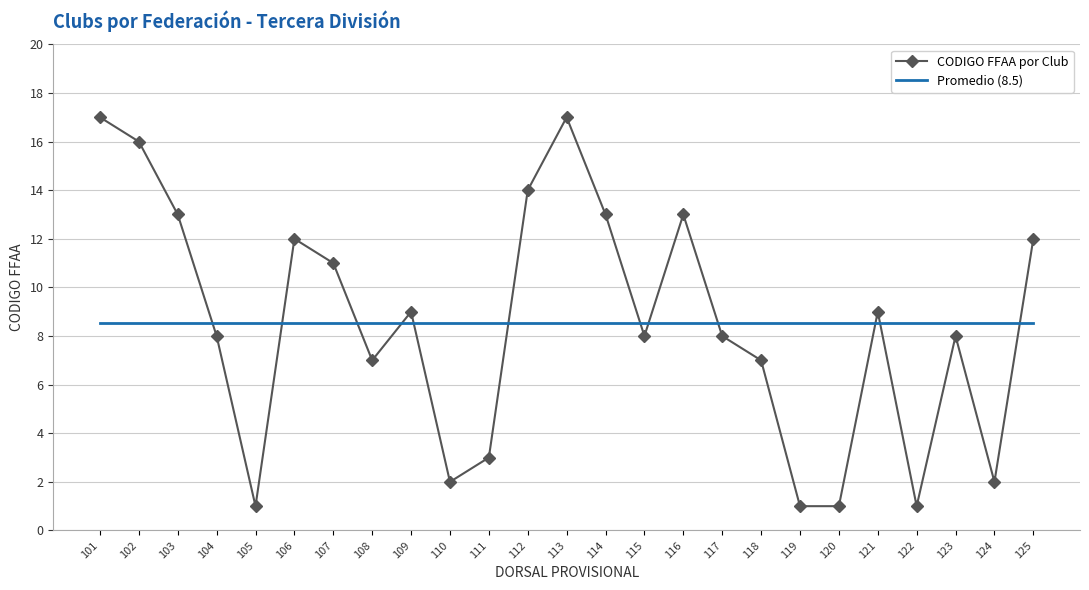

What is the lowest value of the CODIGO FFAA por Club series?

1.0